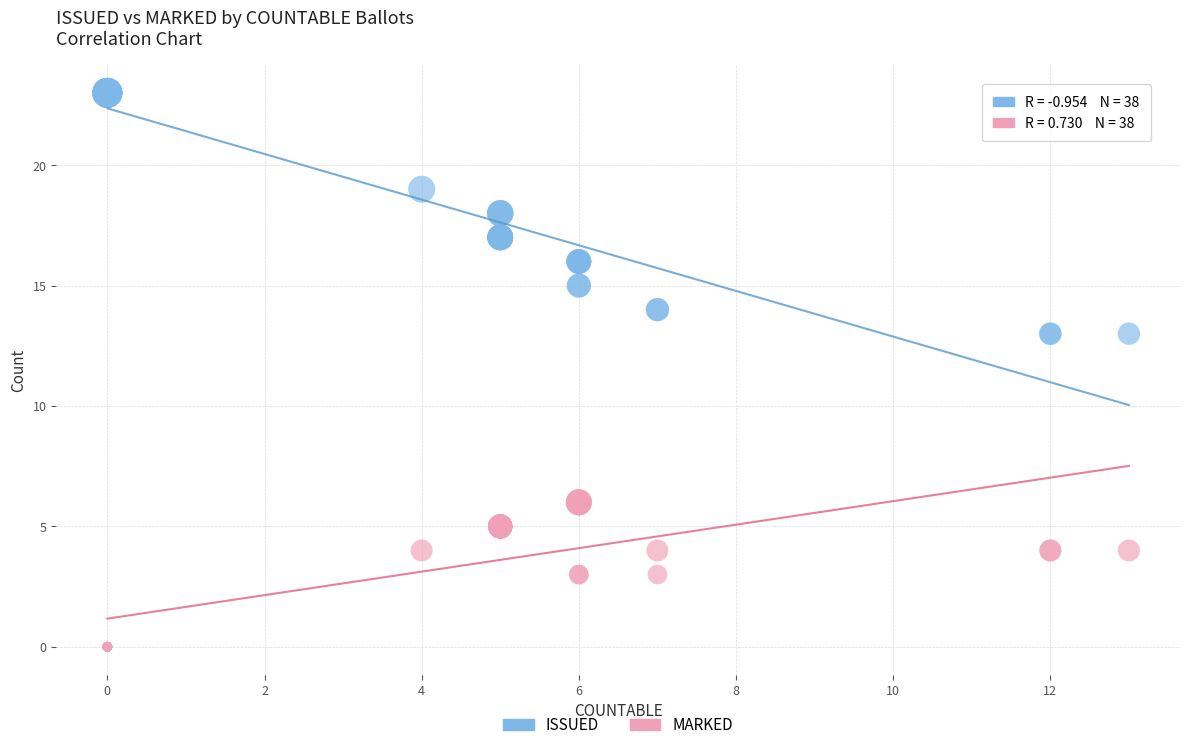

Which series contains the lowest Y value?

MARKED